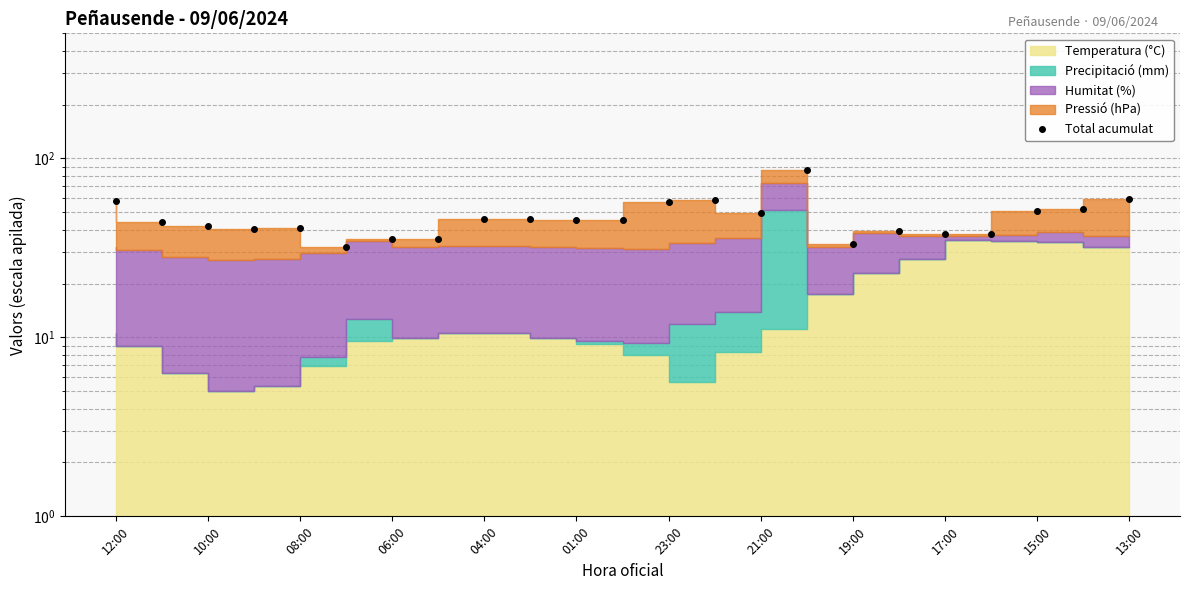

Read the value at 15.

86.7